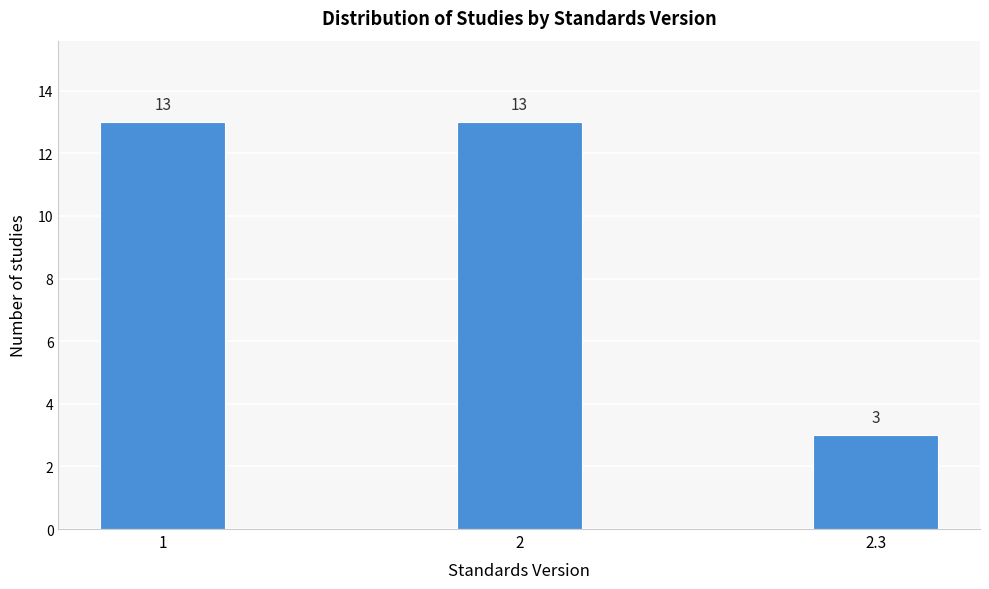

Reading left to right, transcribe all the data shown in this chart.

1=13	2=13	2.3=3